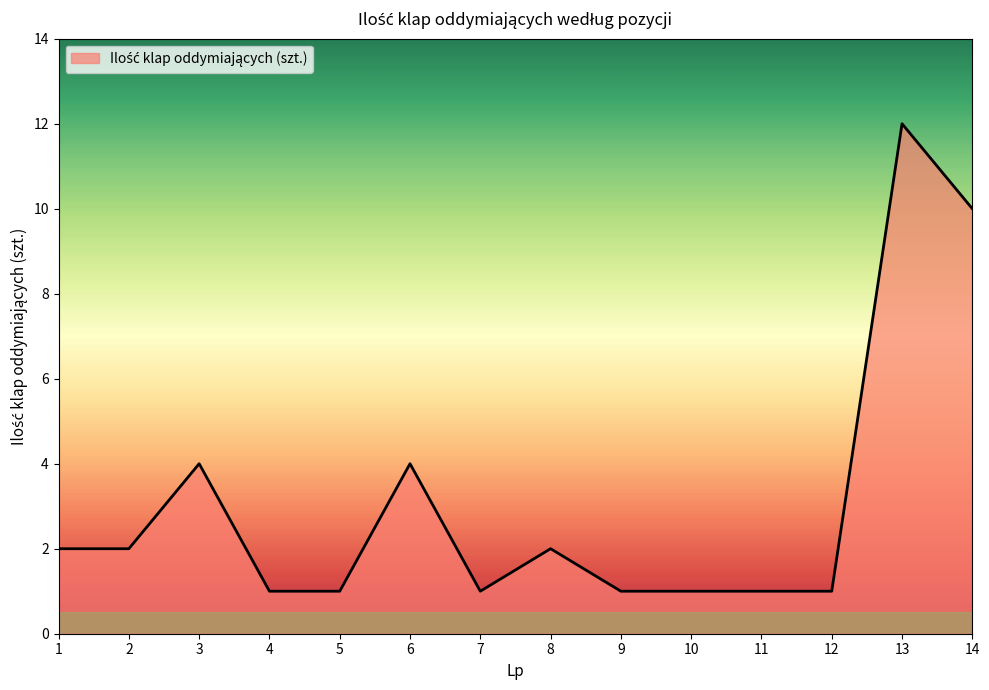

What is the difference between the maximum and minimum values?

11